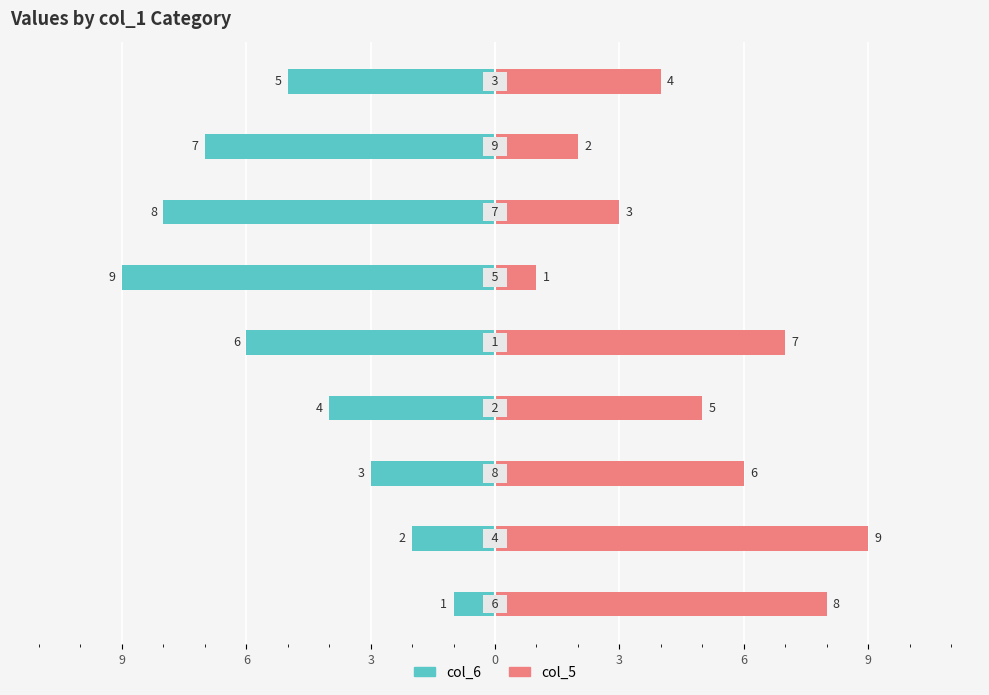

Which series has the largest range (max minus min)?

col_6